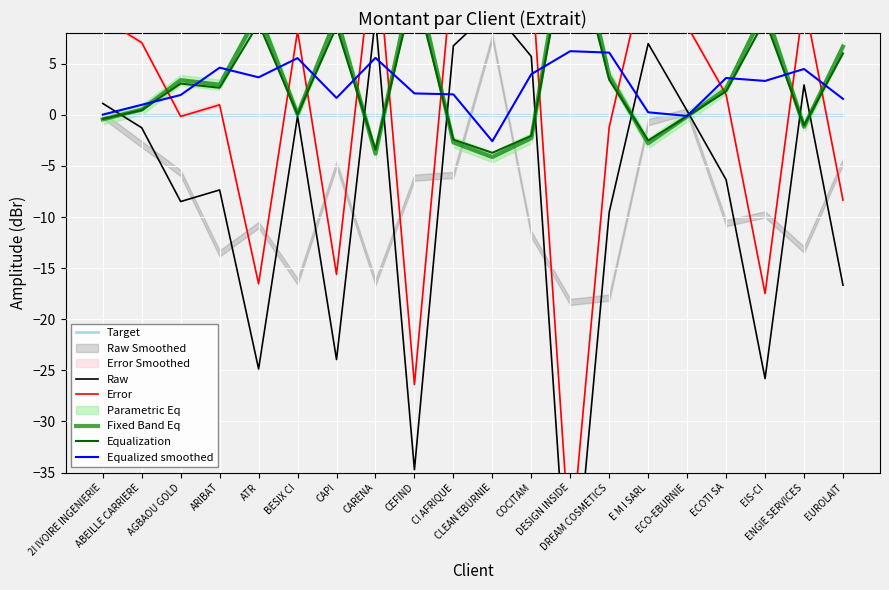

How many values in the Error series are below 7?

10